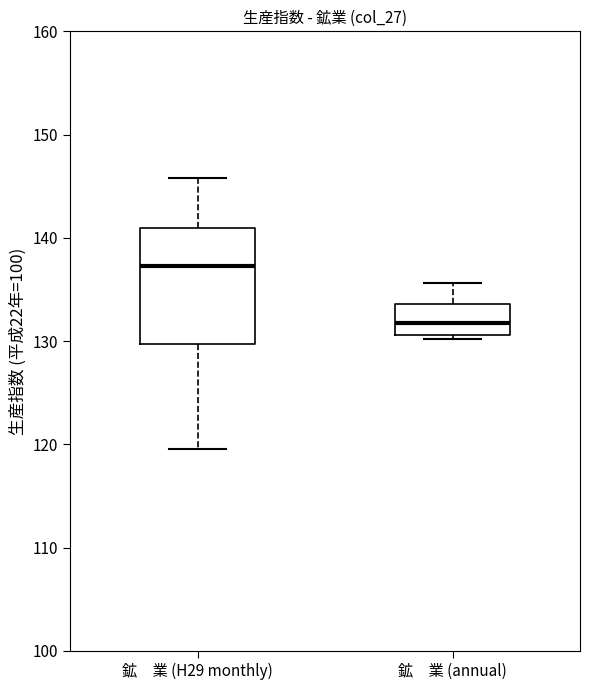

Comparing the boxes themselves (not the whiskers), which one is the tallest?

鉱 業 (H29 monthly)